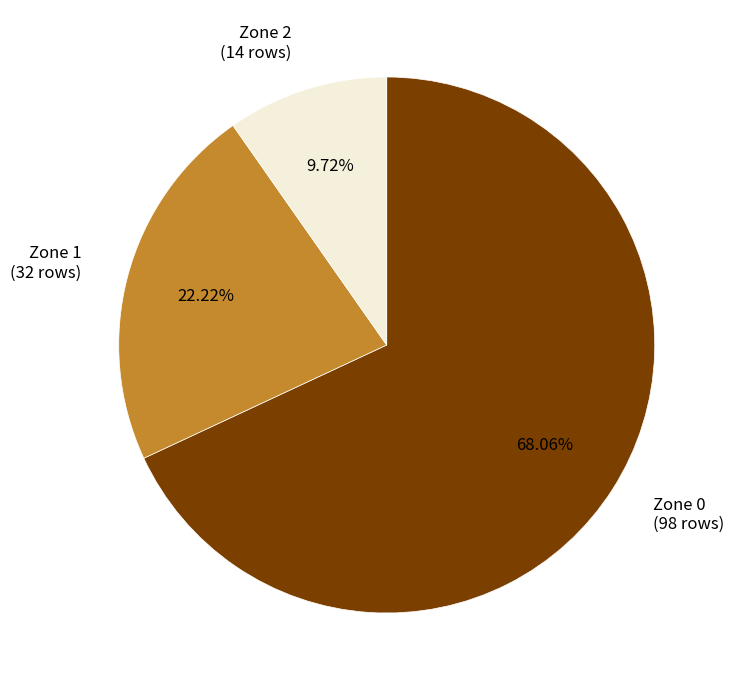

To the nearest percent, what is the combined percentage of Zone 1 and Zone 0?

90%